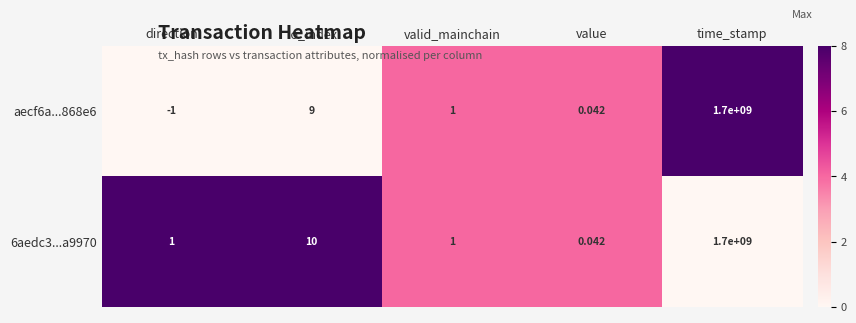

At which category is the sum across all series the highest?

time_stamp